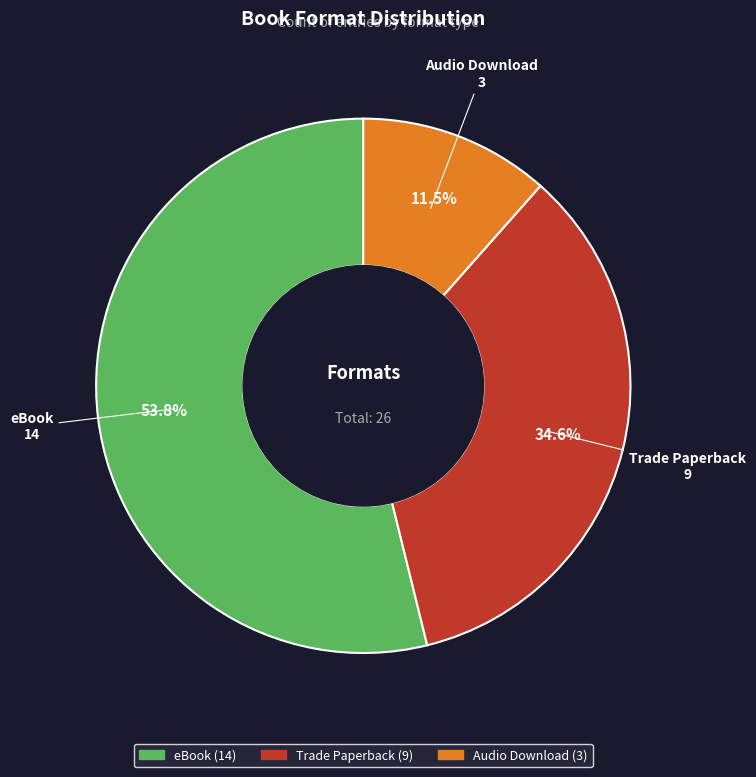

Which category has the smallest portion of the pie?

Audio Download